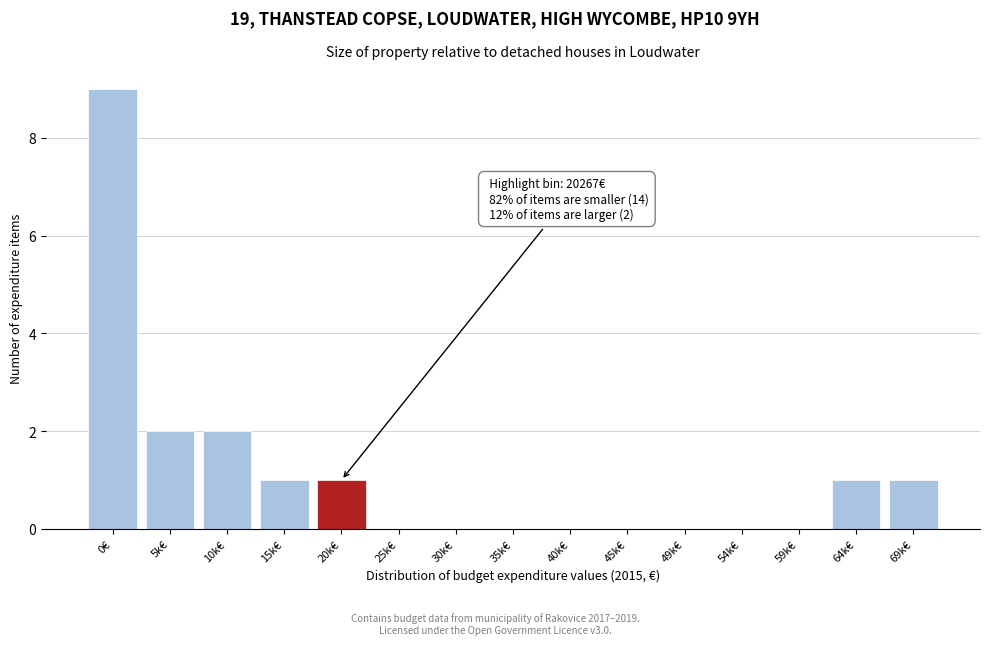

Reading left to right, list all the values displayed in this chart.

0€=9	5k€=2	10k€=2	15k€=1	20k€=1	25k€=0	30k€=0	35k€=0	40k€=0	45k€=0	49k€=0	54k€=0	59k€=0	64k€=1	69k€=1